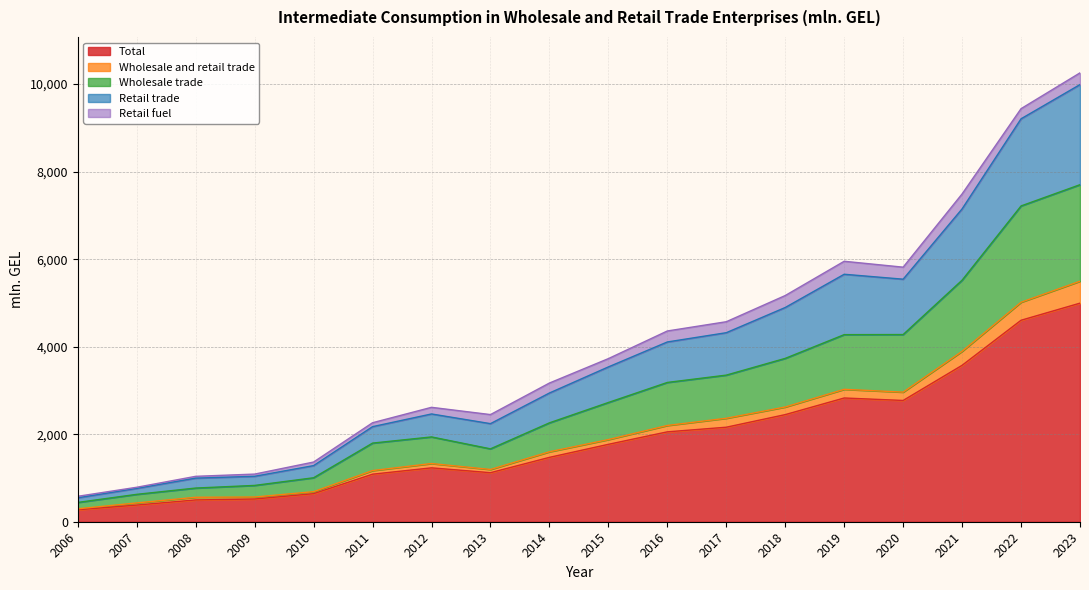

At which label does Retail trade first exceed 3727?

2015